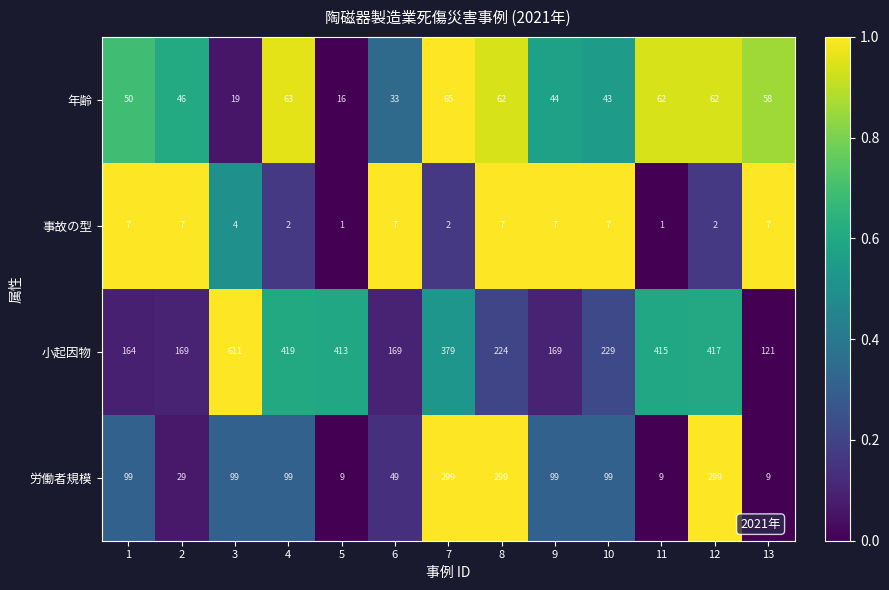

The value of 年齢 at 9 is 44. True or false?

True